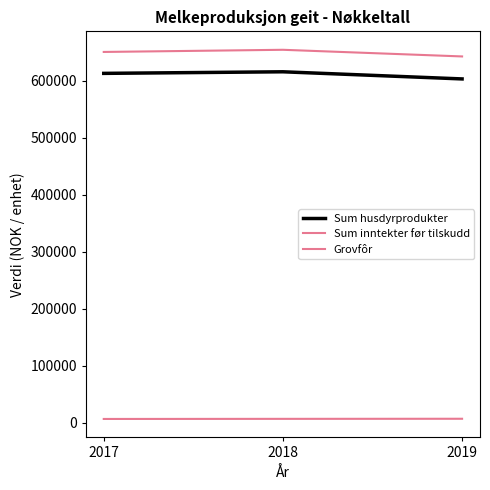

How many lines are shown in the chart?

3